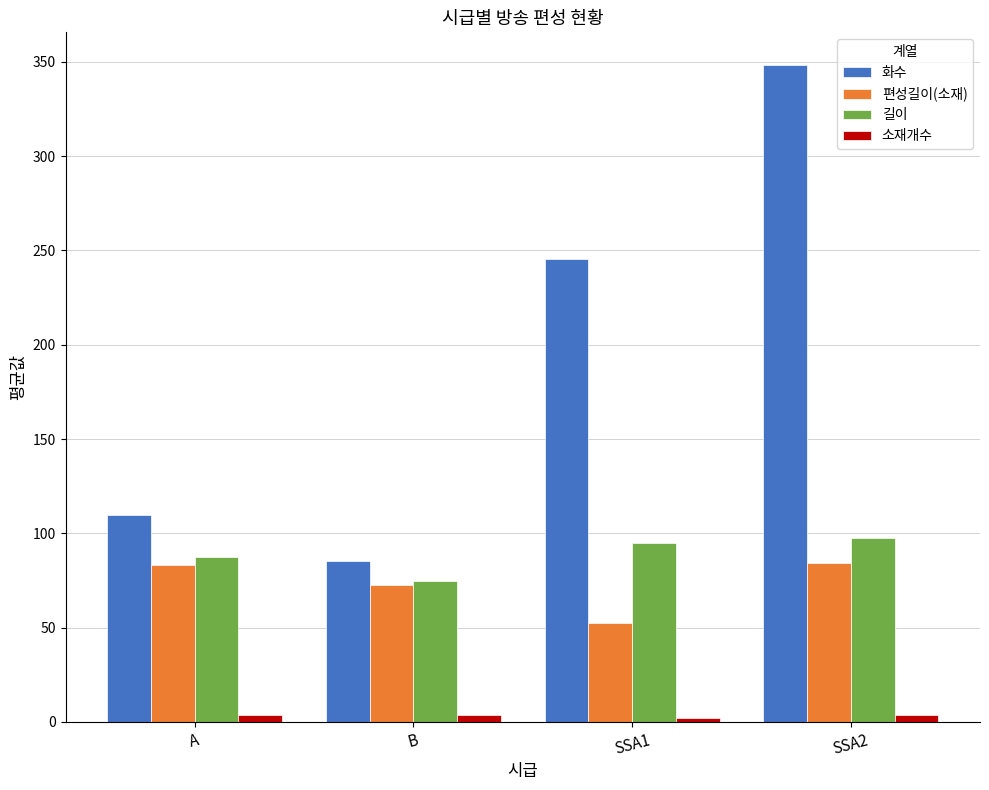

Is it true that 화수 equals 245.5 at SSA1?

True